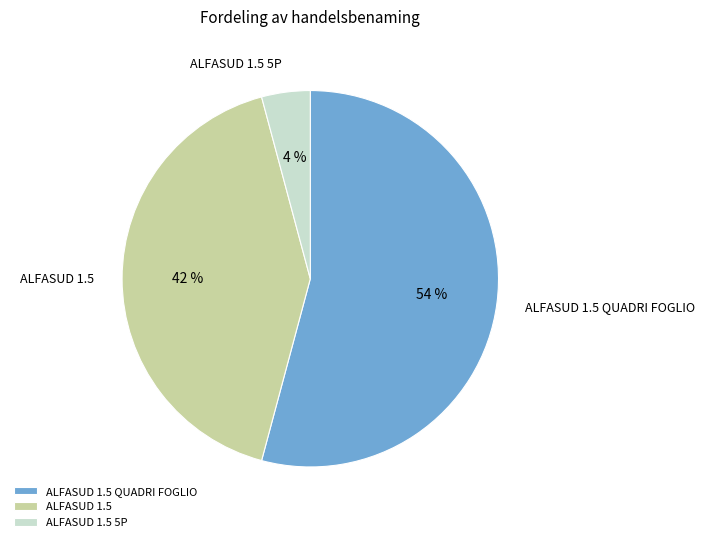

To the nearest percent, what portion does ALFASUD 1.5 QUADRI FOGLIO represent?

54%